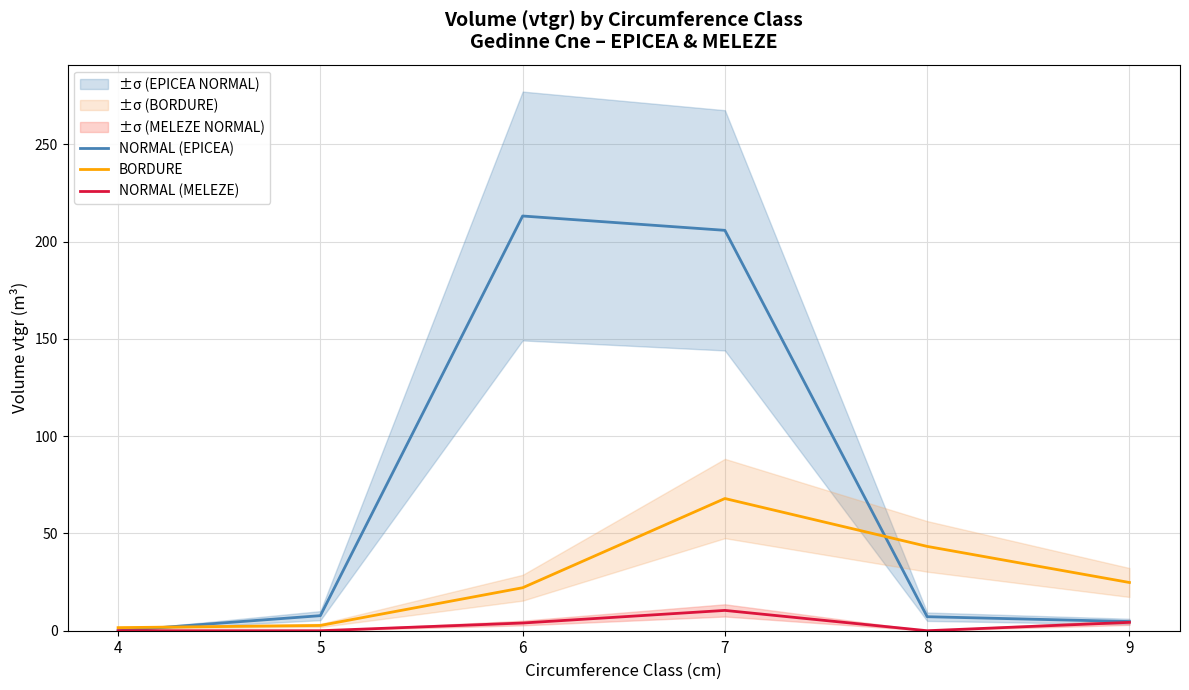

List the series in order of their overall mean, highest first.

NORMAL (EPICEA), BORDURE, NORMAL (MELEZE)